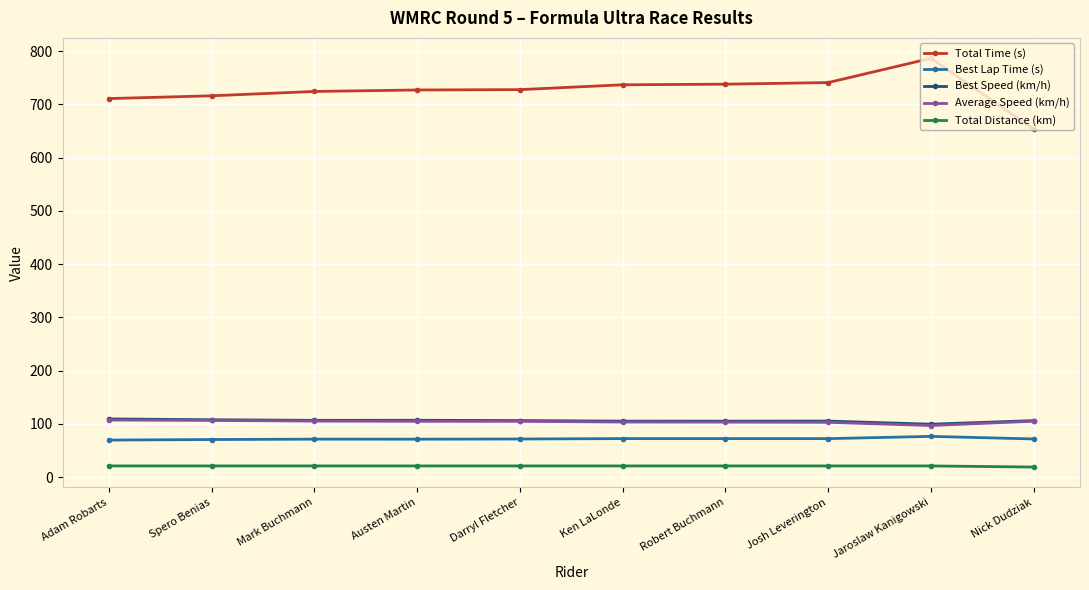

True or false: Best Speed (km/h) has more than 0 points higher than both neighbors.

True